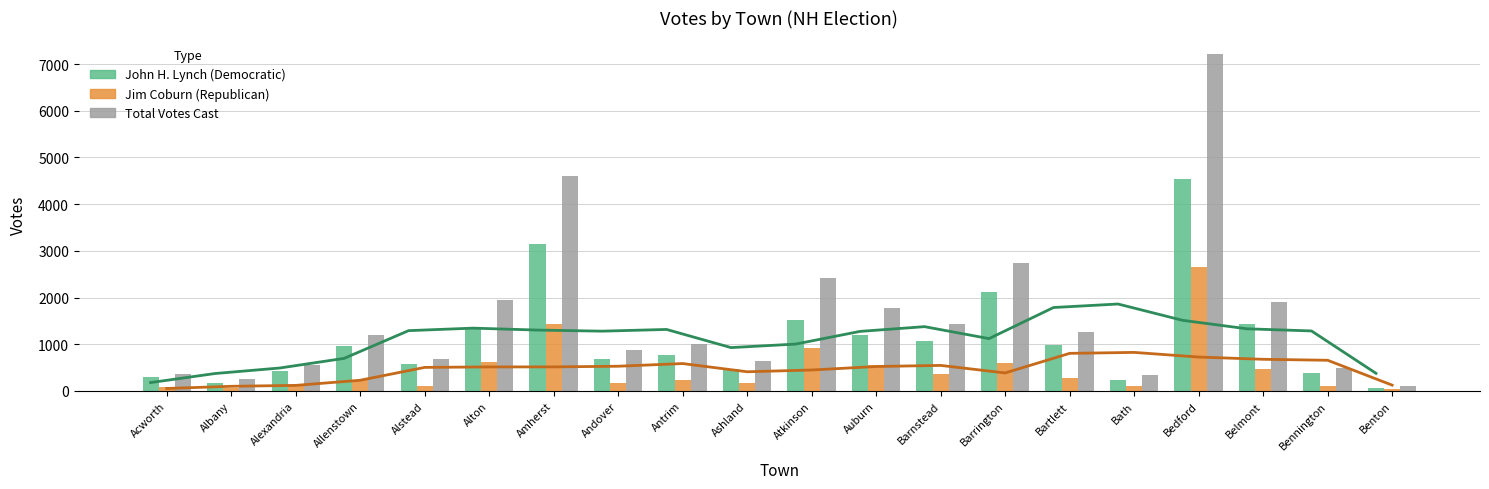

Reading right to left, transcribe all the data shown in this chart.

John H. Lynch: 69	377	1443	4536	230	978	2122	1067	1208	1509	471	763	691	3151	1326	587	971	422	181	294
Jim Coburn: 46	110	469	2661	104	286	608	367	563	912	168	234	178	1442	625	98	231	127	65	76
Total Votes Cast: 115	487	1913	7206	336	1265	2733	1434	1774	2425	640	997	869	4601	1956	685	1204	550	246	371